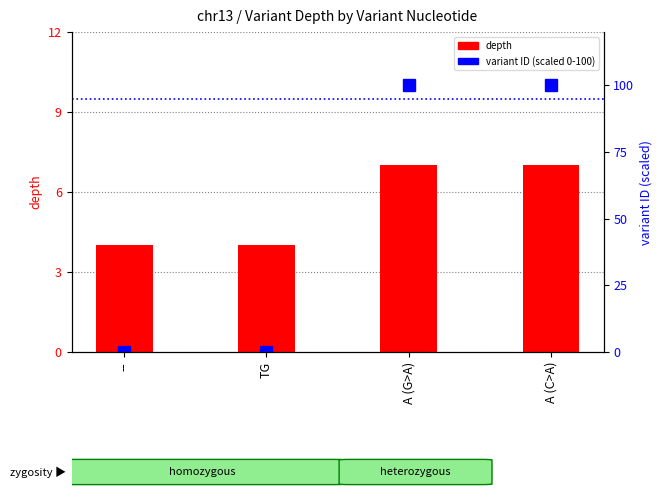

What is the difference between the maximum and minimum values in the depth series?

3.0